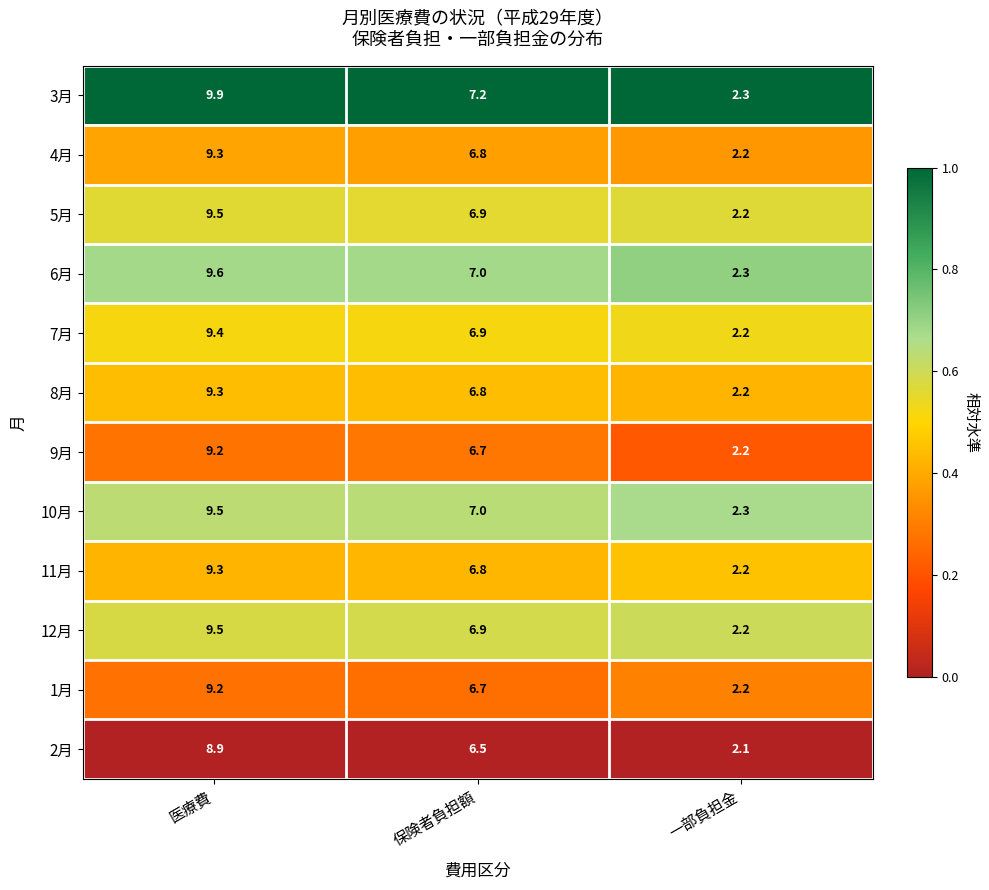

At which category does the chart reach its minimum across all series?

一部負担金